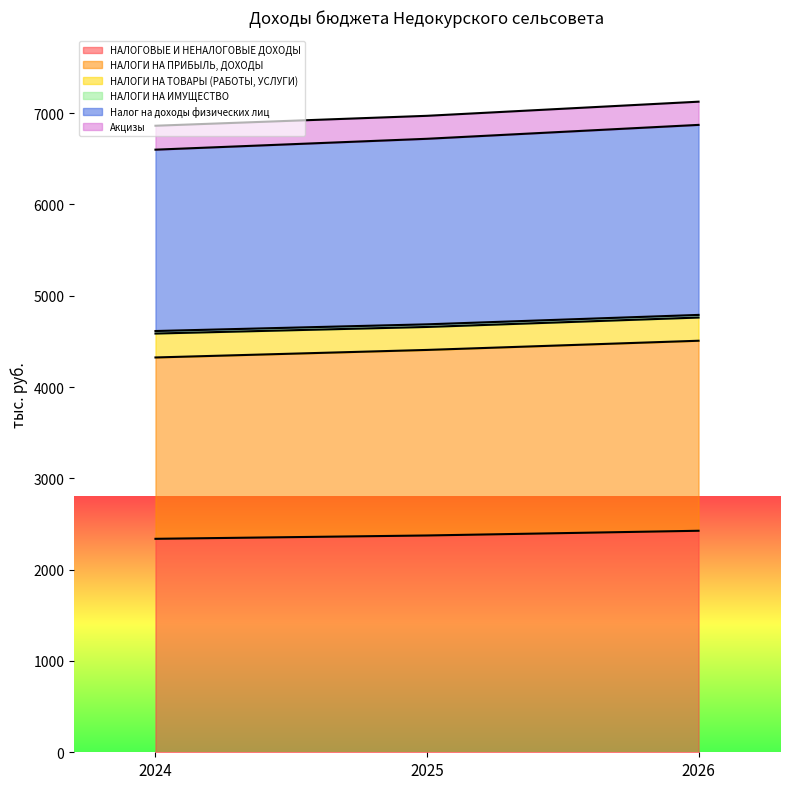

Where is Налог на доходы физических лиц nearest to the value 6735?

2025